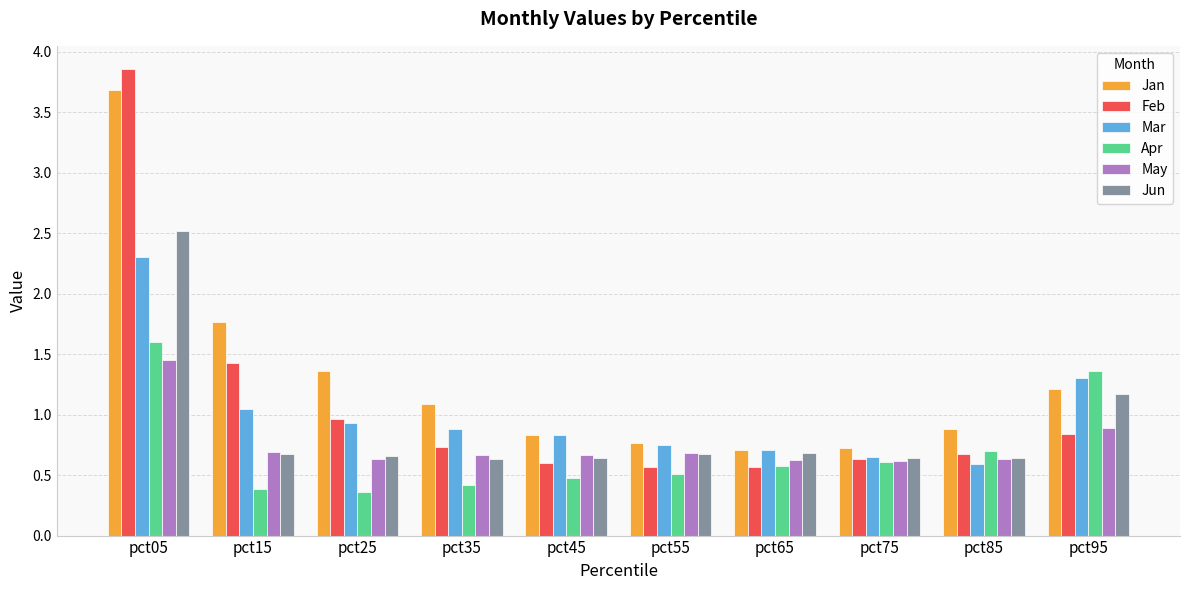

What is the sum of all Mar values?

10.0